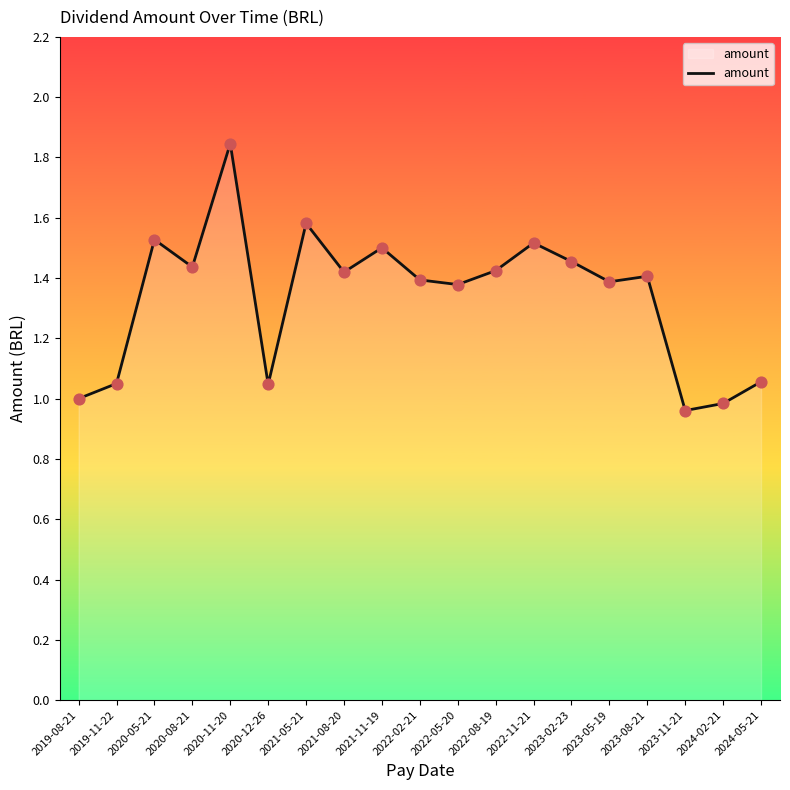

Between 2022-05-20 and 2021-11-19, which is larger?

2021-11-19